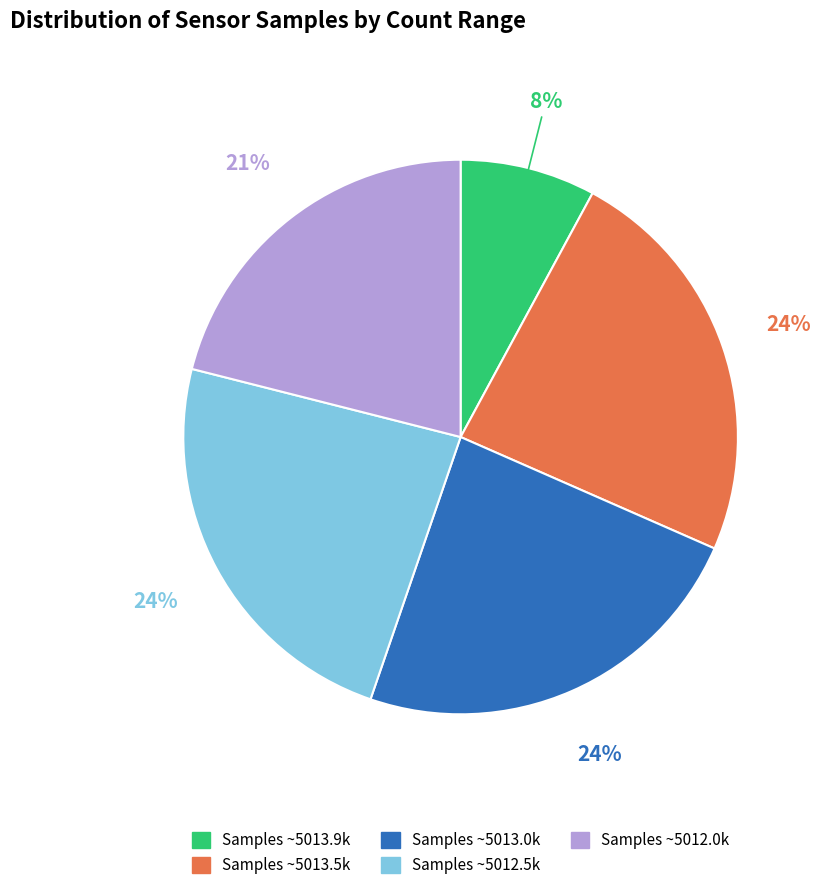

To the nearest percent, what is the average slice percentage?

20%